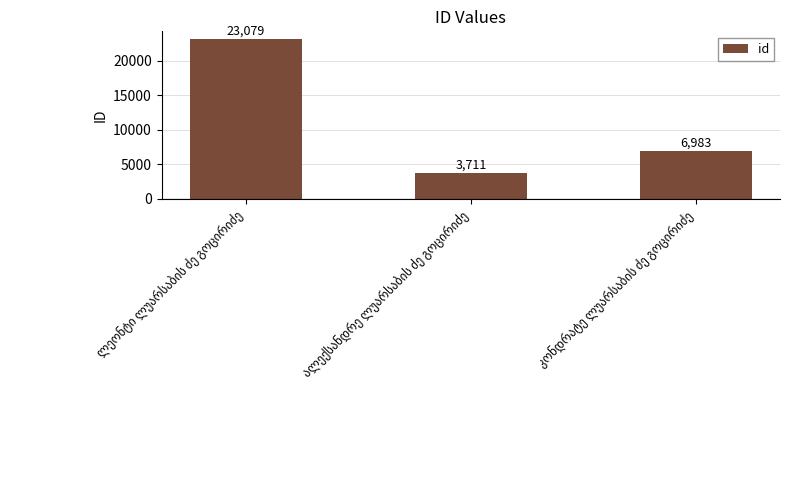

What is the difference between the maximum and second lowest values?

16096